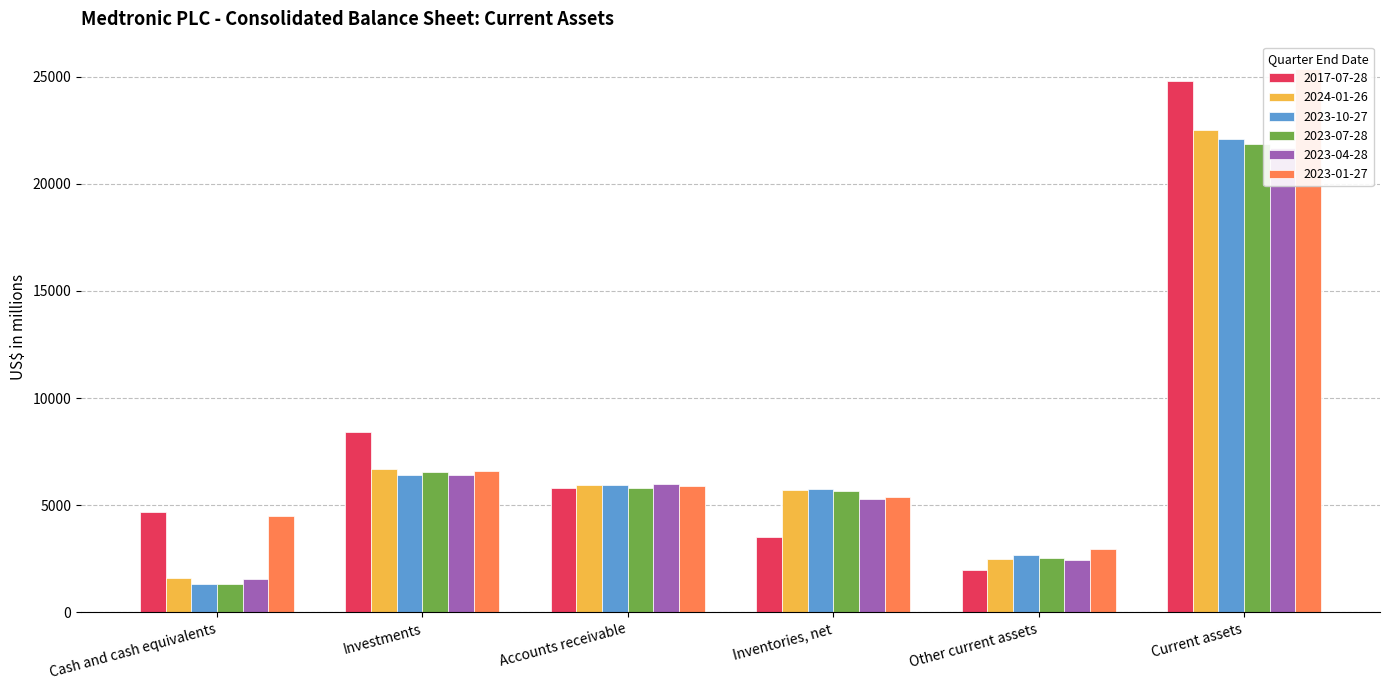

What is the difference between the maximum and minimum values in the 2023-10-27 series?

20770